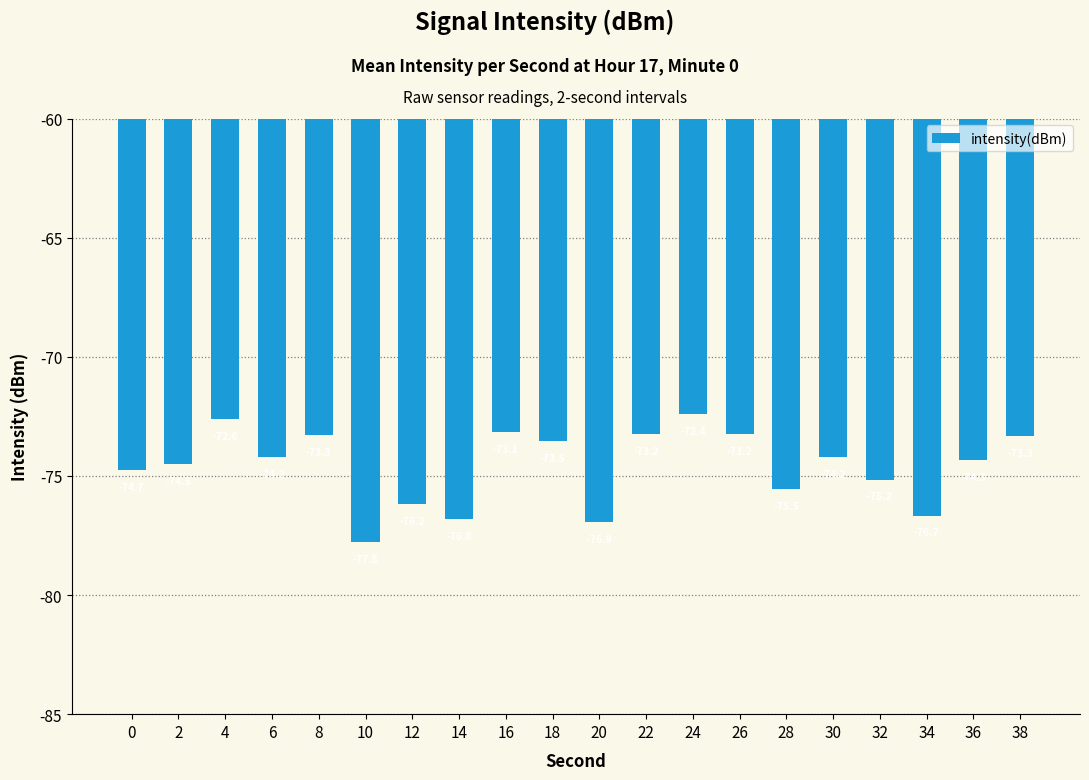

What is the difference between the maximum and minimum values?

5.4